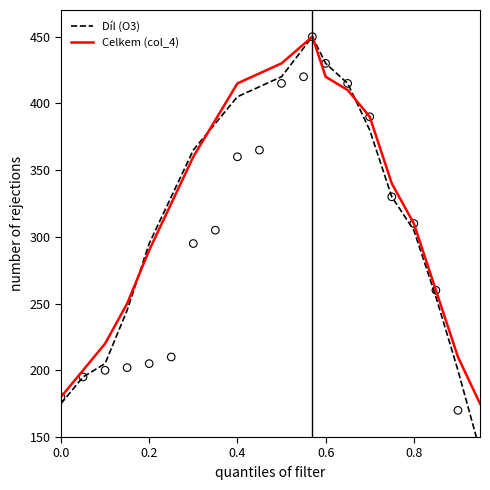

Which series has the widest spread of Y values?

Díl (O3)